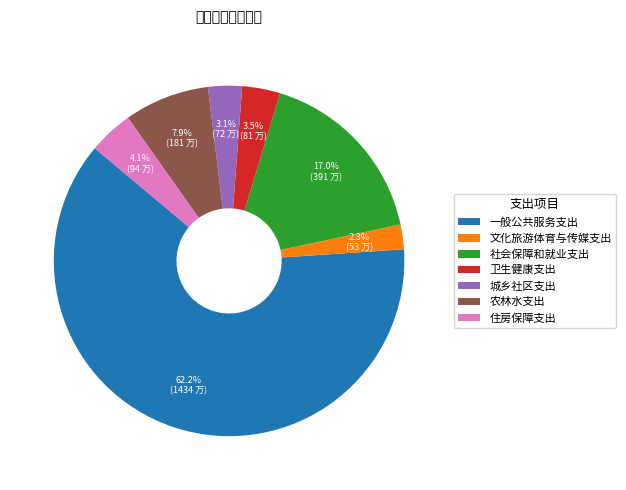

How many segments does this pie chart have?

7